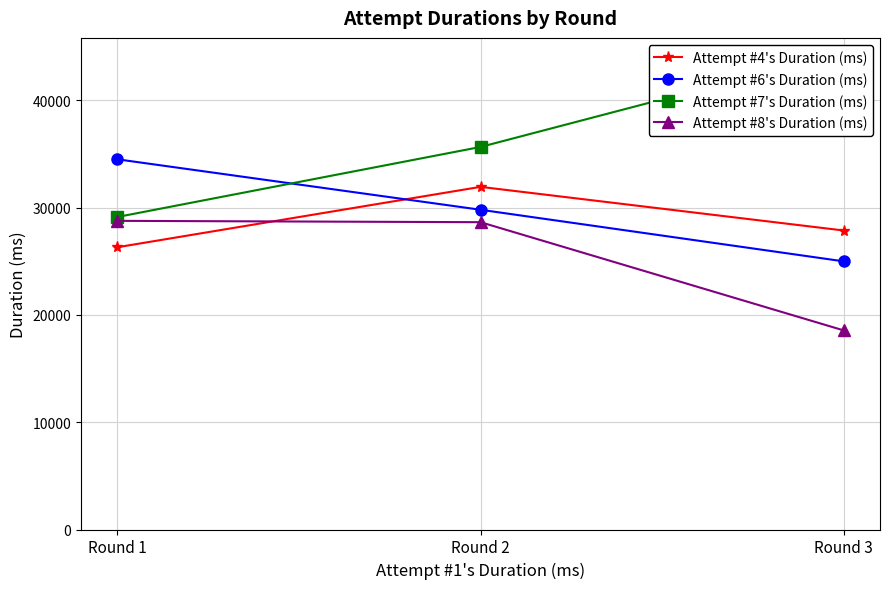

Rank the categories by Attempt #7's Duration (ms) value from highest to lowest.

Round 3, Round 2, Round 1